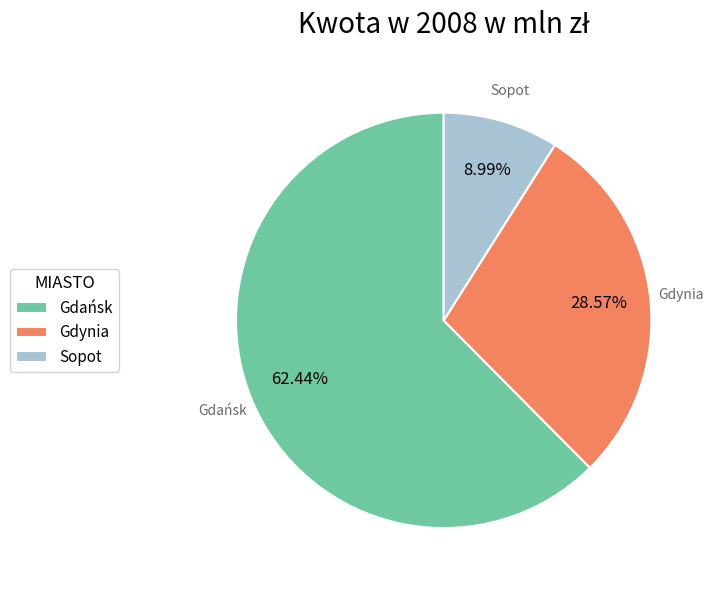

The Gdynia slice represents 29% of the pie. True or false?

True